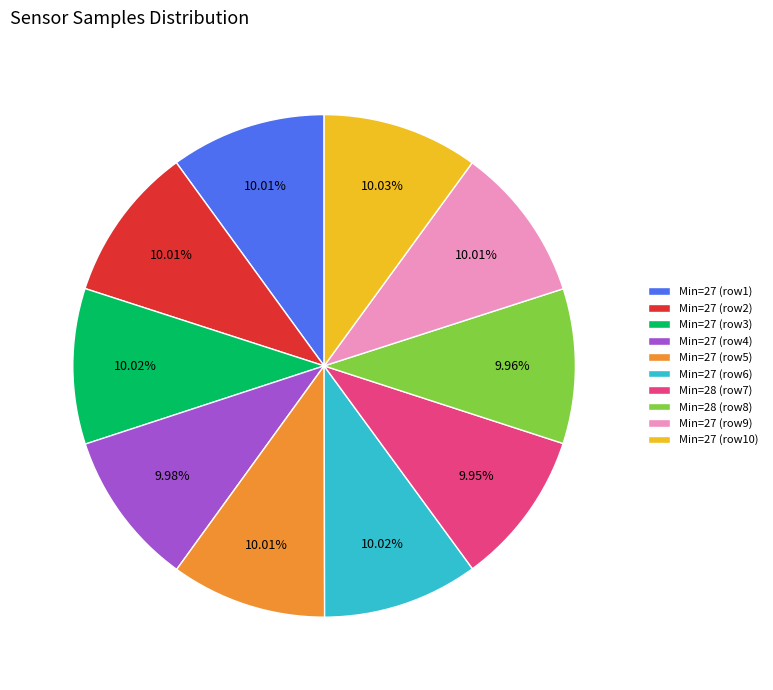

How many slices are in this pie chart?

10